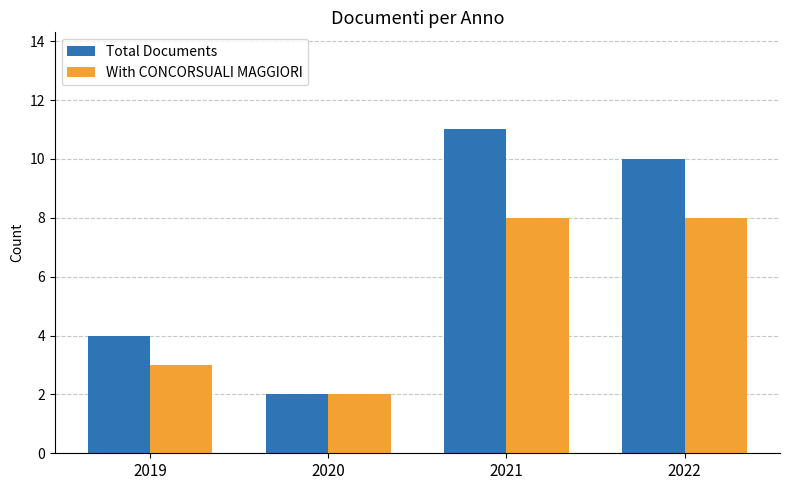

Which series has the largest range (max minus min)?

Total Documents